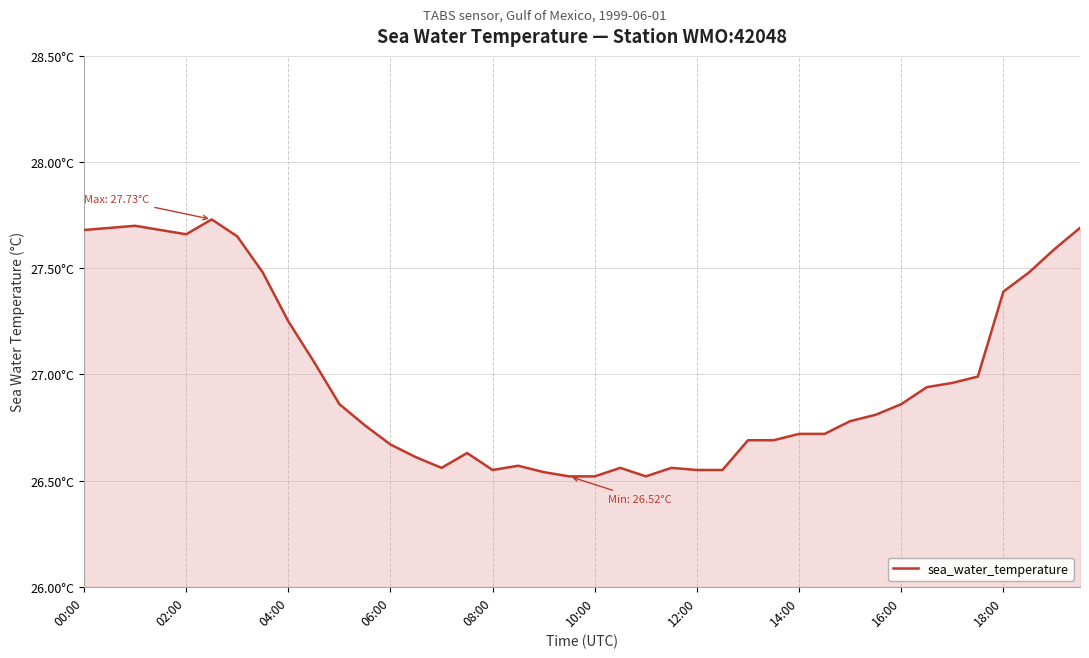

Is this an area chart (filled region under the line)?

Yes